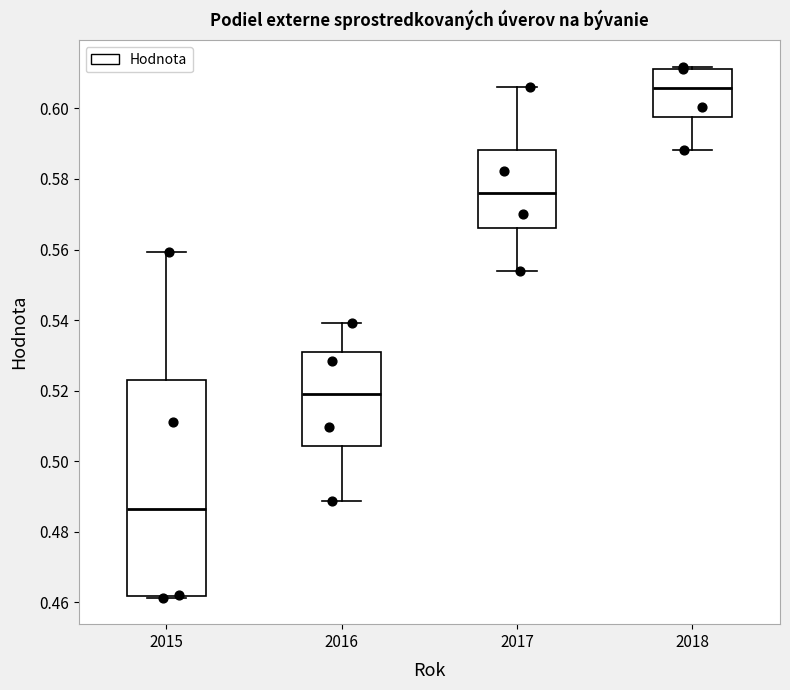

Which box's median line is the highest?

2018